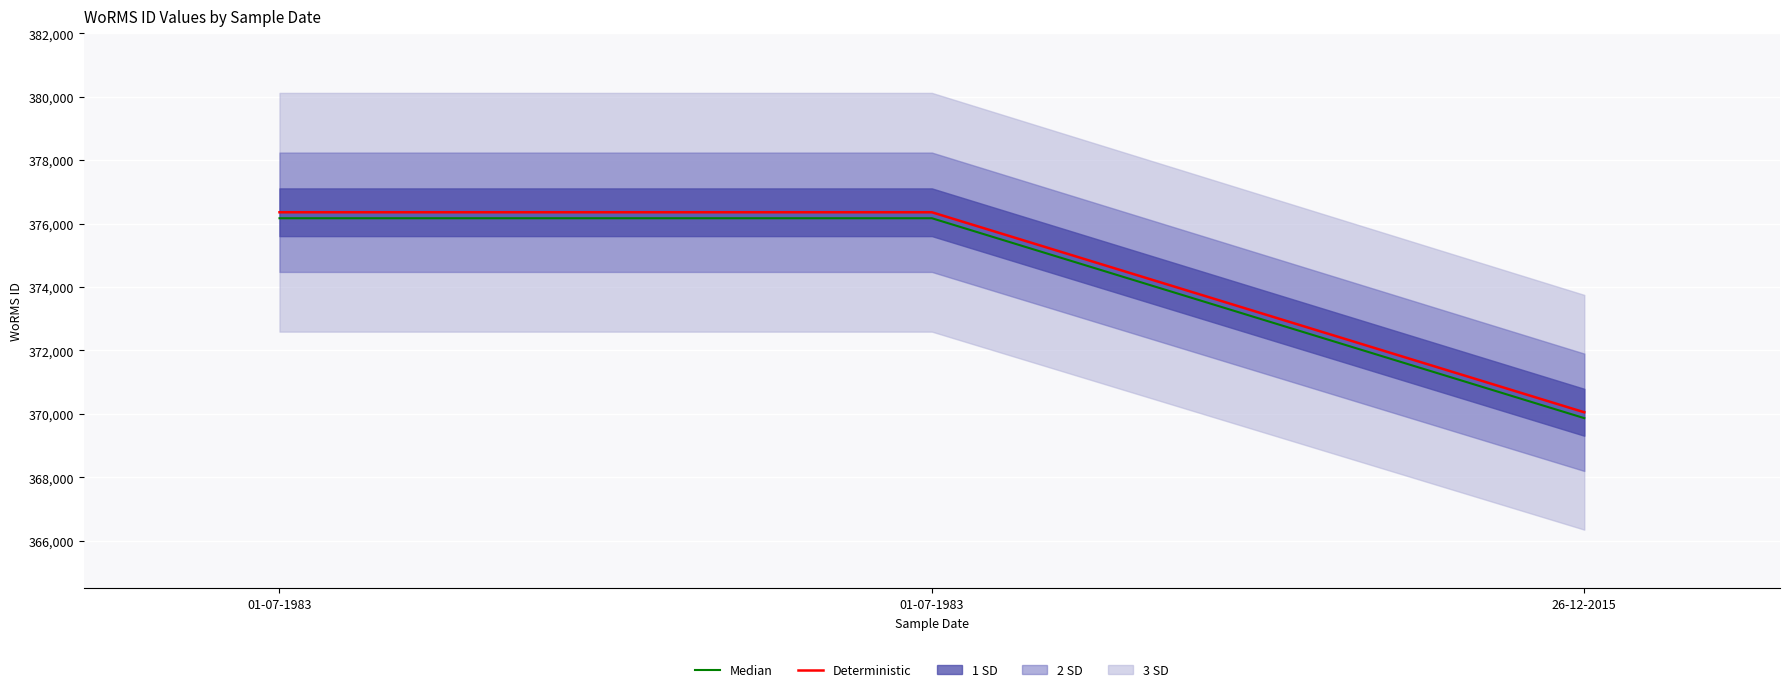

Reading left to right, extract all data points from this chart.

Deterministic: 01-07-1983=376356.0	01-07-1983=376356.0	26-12-2015=370050.0
Median: 01-07-1983=376167.8	01-07-1983=376167.8	26-12-2015=369865.0